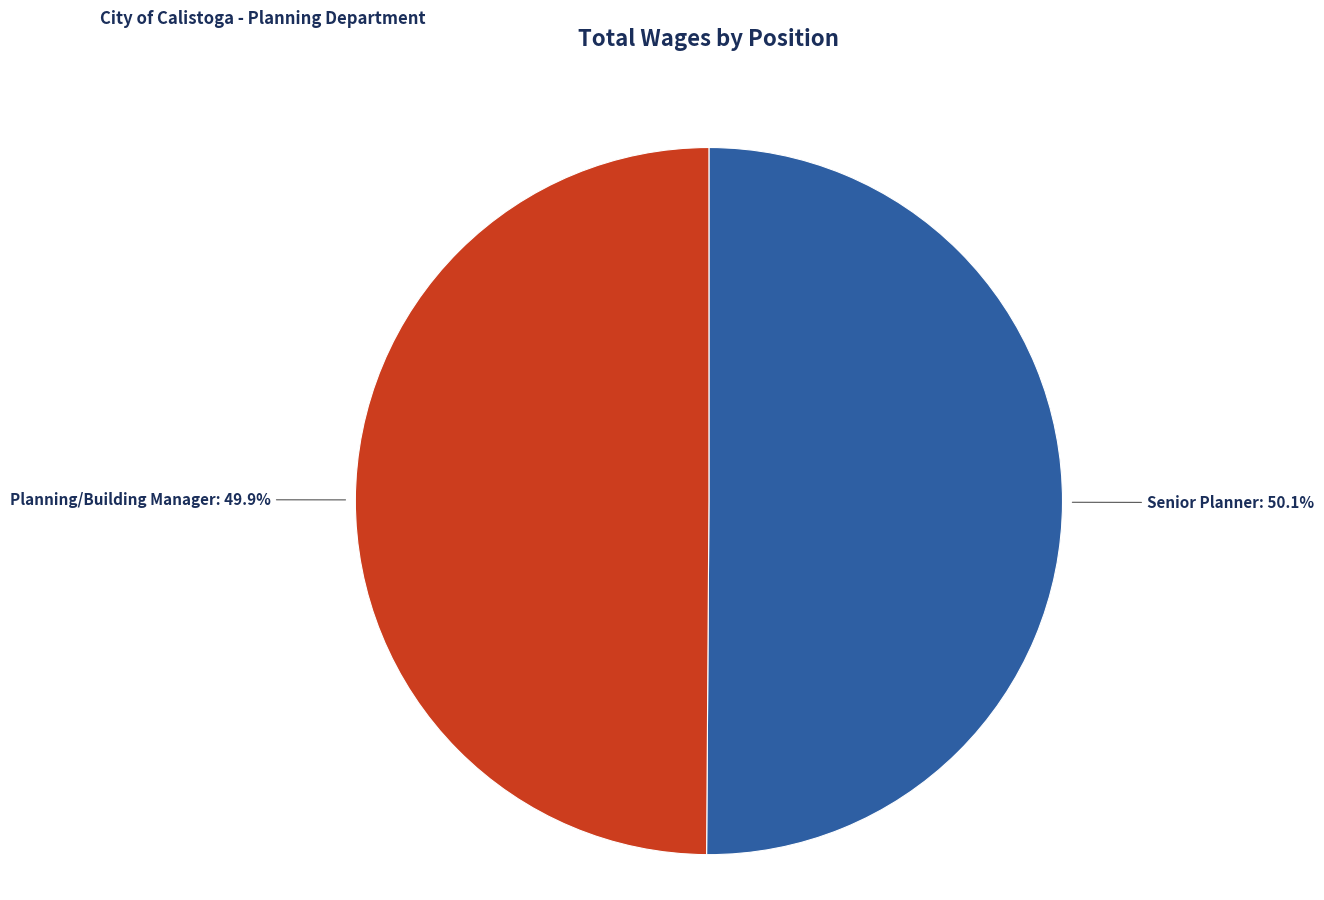

Does any single category account for the majority?

Yes